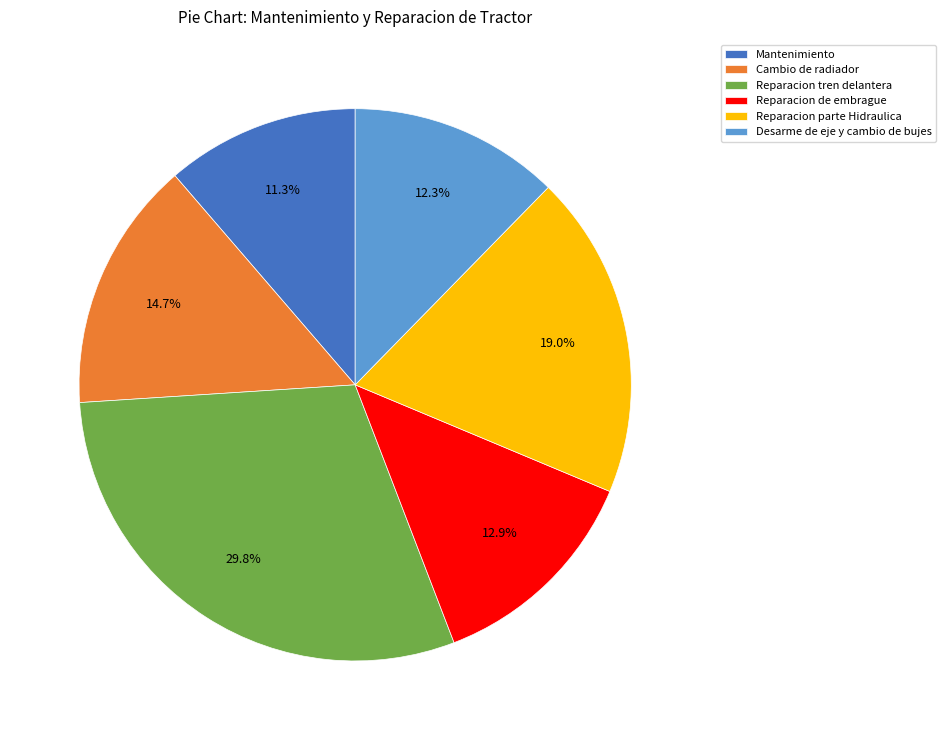

The Mantenimiento slice represents 11% of the pie. True or false?

True